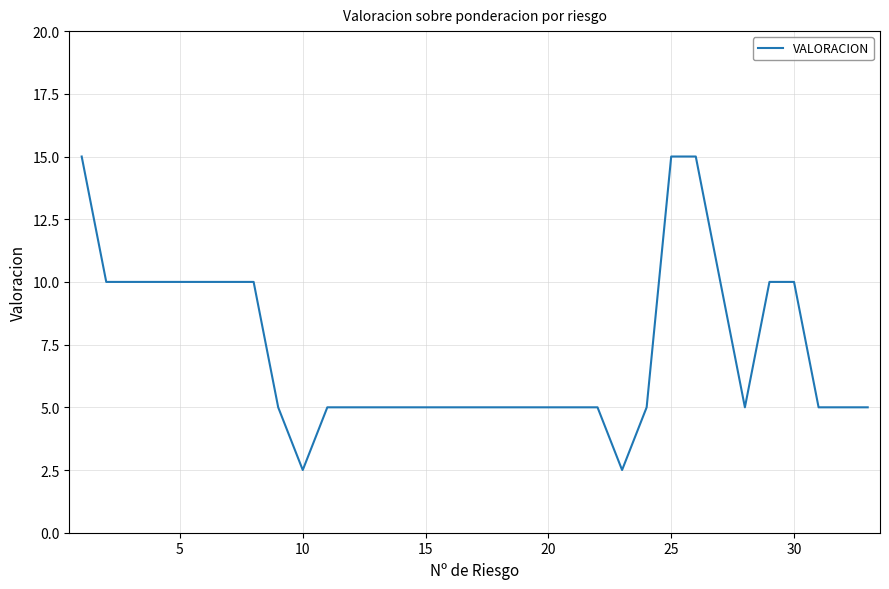

How many lines are shown in the chart?

1